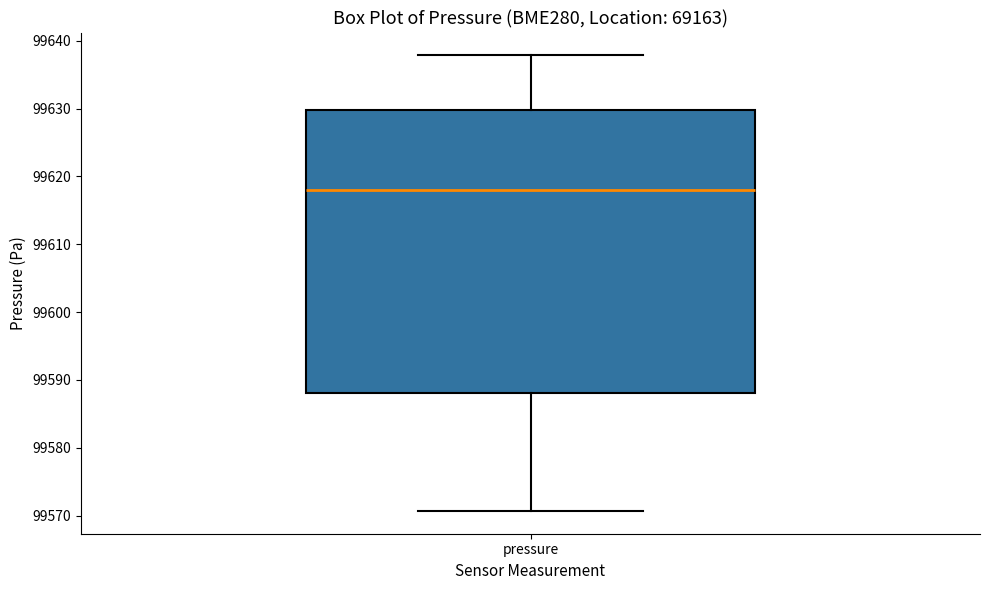

Where does the upper whisker of the box for pressure end on the y-axis? The values are not printed on the chart, so give them approximately, as read against the axis.

99638